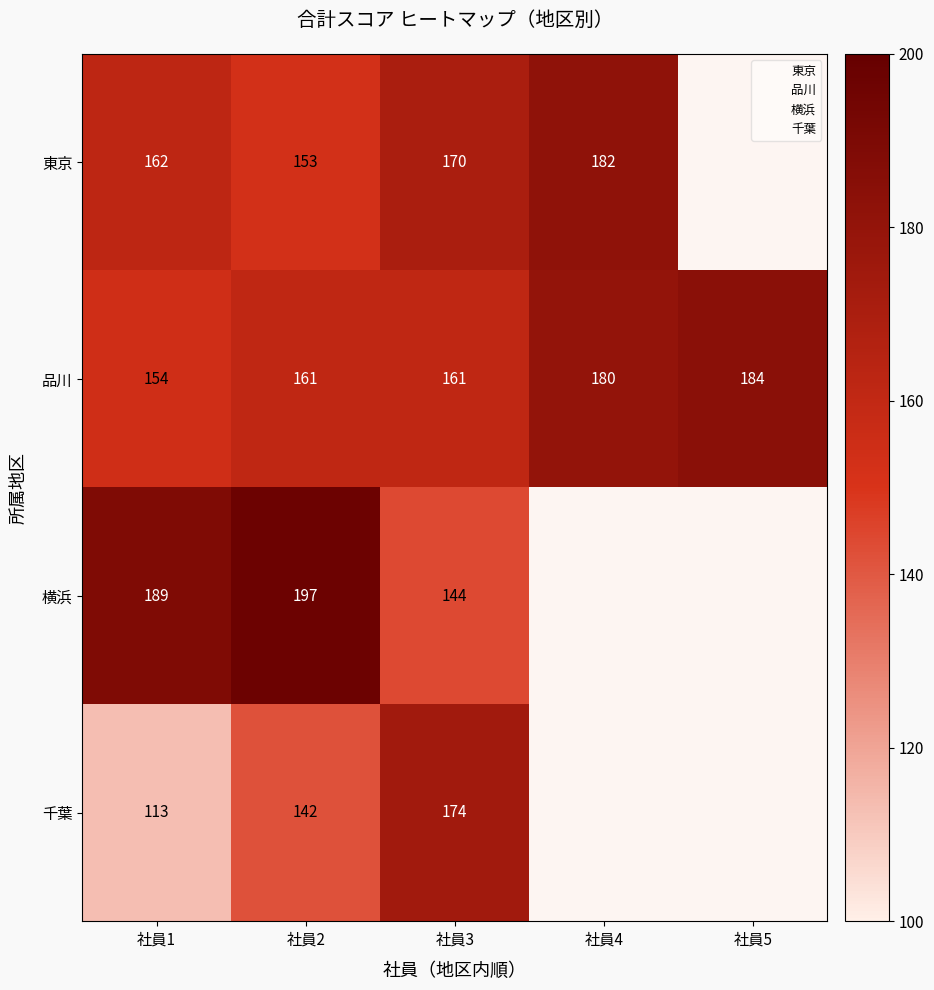

List the series in order of their peak value, highest first.

横浜, 品川, 東京, 千葉